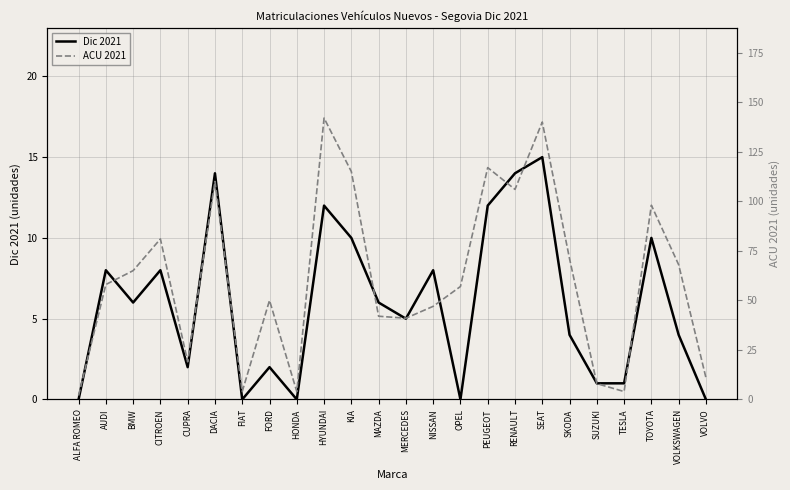

True or false: Dic 2021 has more than 1 interior local peaks.

True